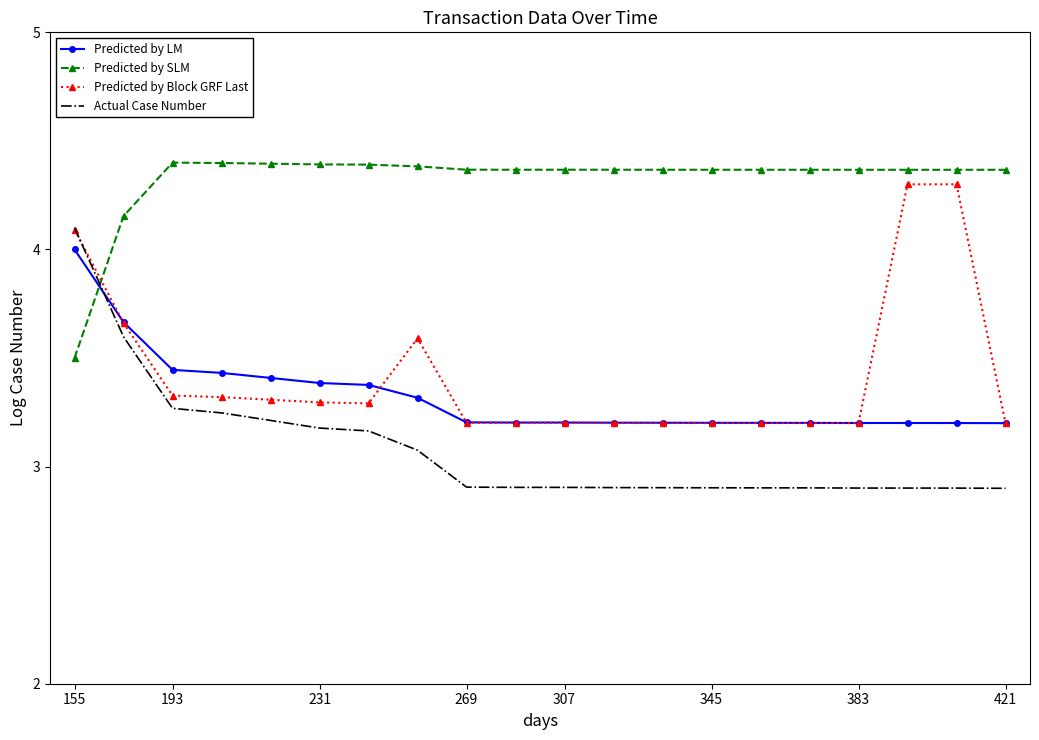

What is the minimum value shown in the chart?

2.9